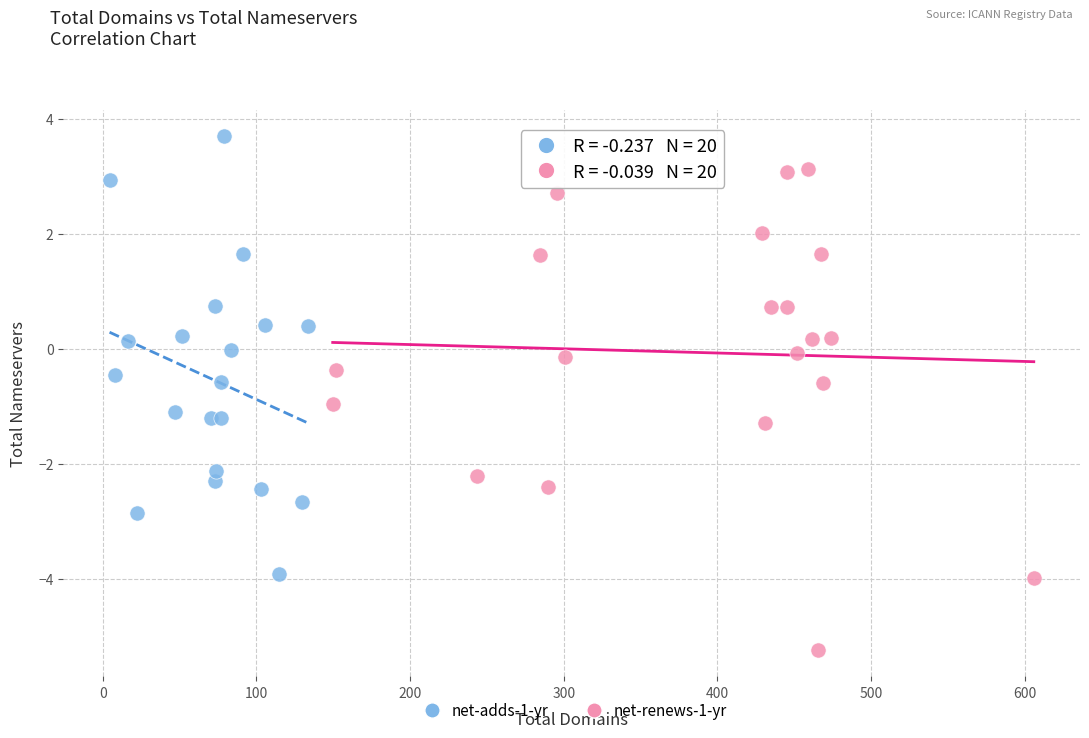

Which series reaches the minimum Y coordinate?

net-renews-1-yr